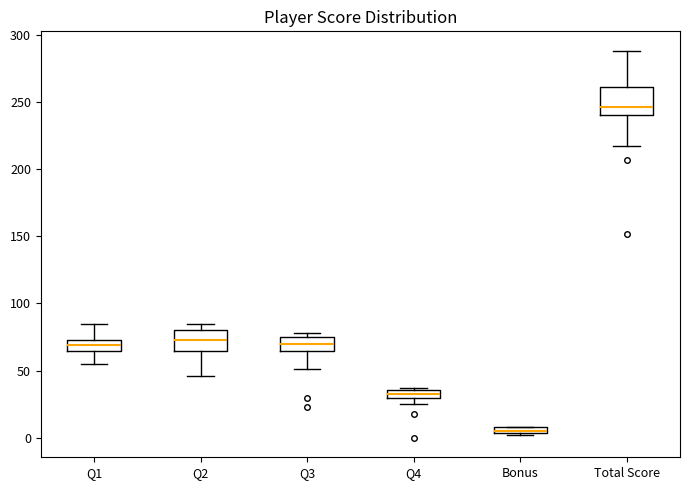

Which box is the tallest, from its lower edge to its upper edge?

Total Score